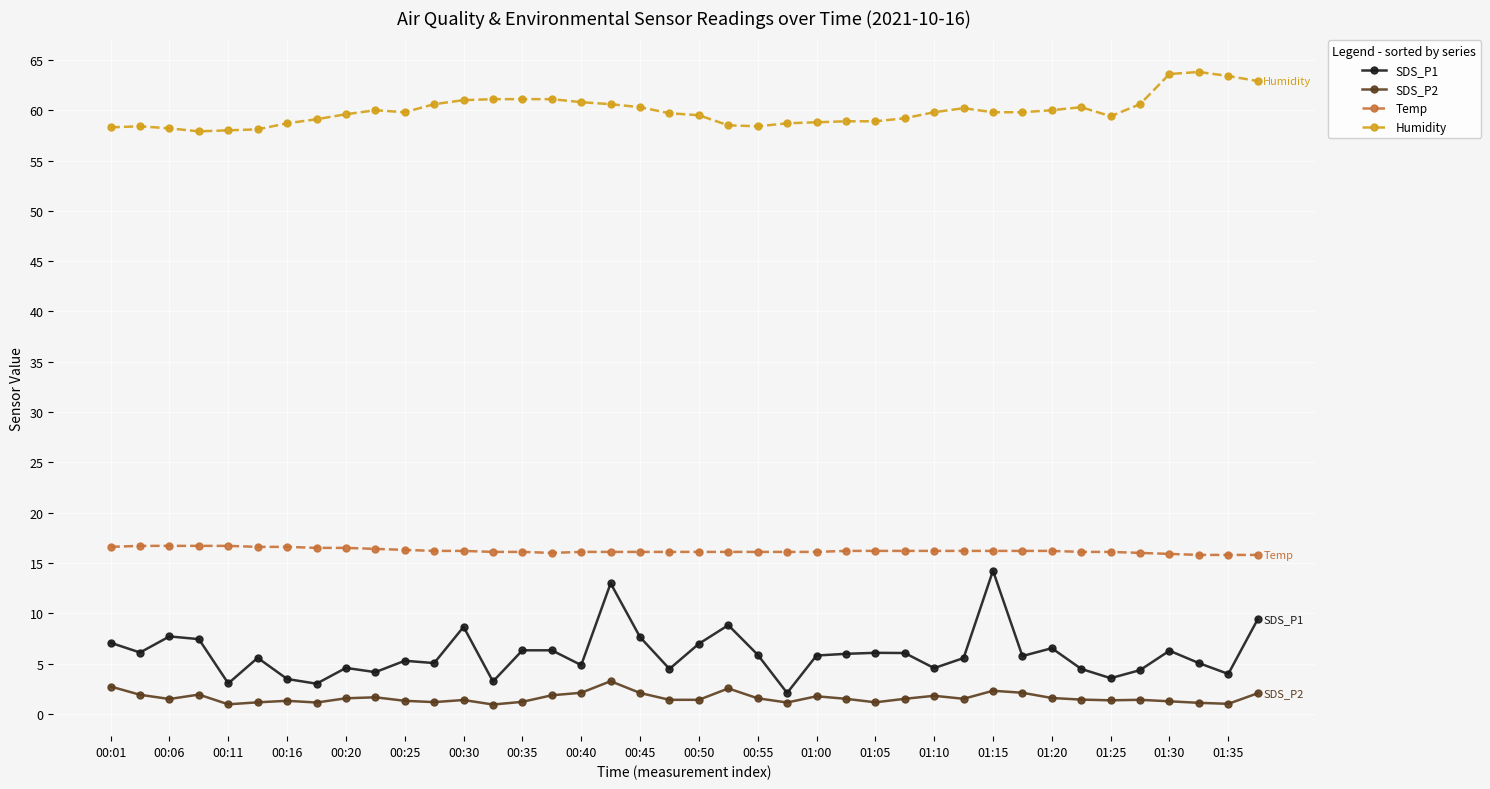

What is the difference between the maximum and minimum values in the Temp series?

0.9